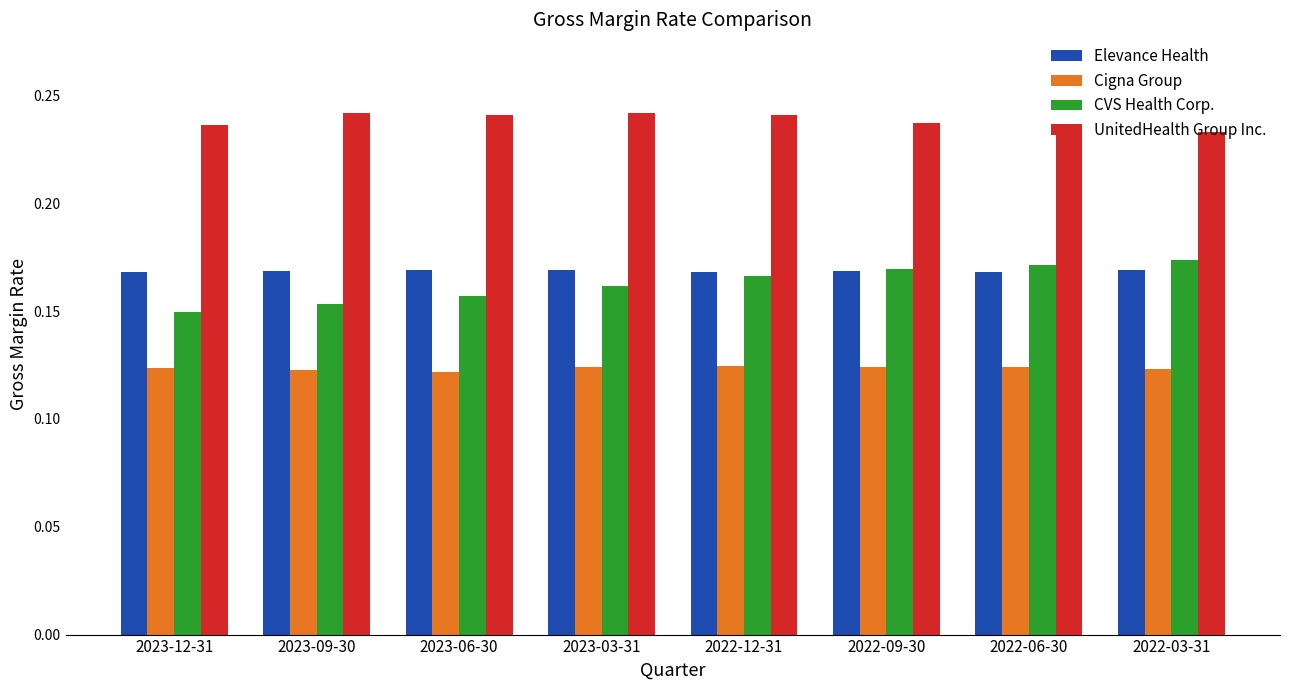

Which series has the widest spread of values?

CVS Health Corp.